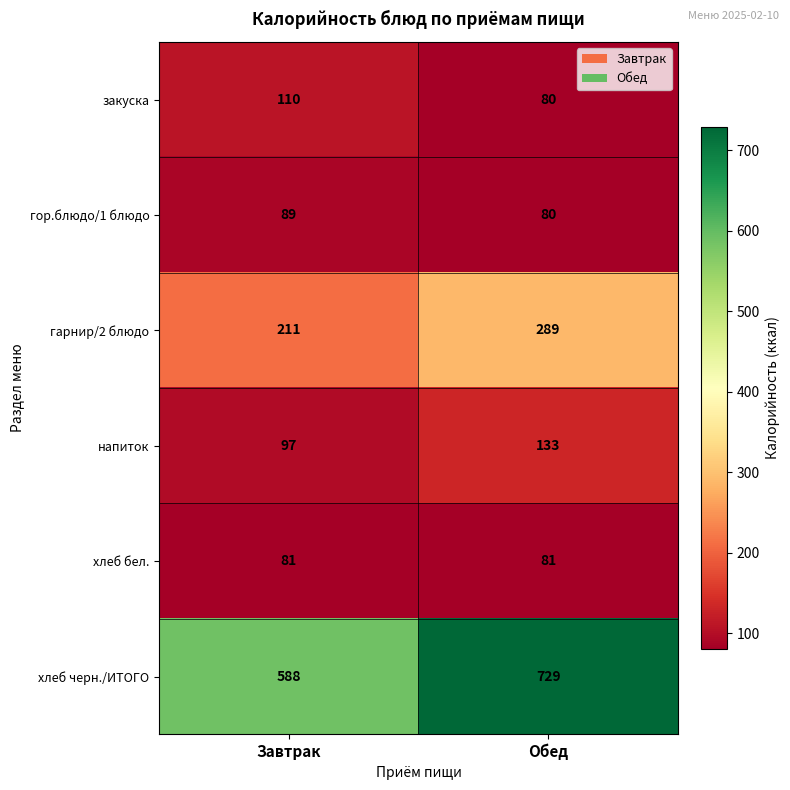

The хлеб бел. series shows 143 at Завтрак. True or false?

False